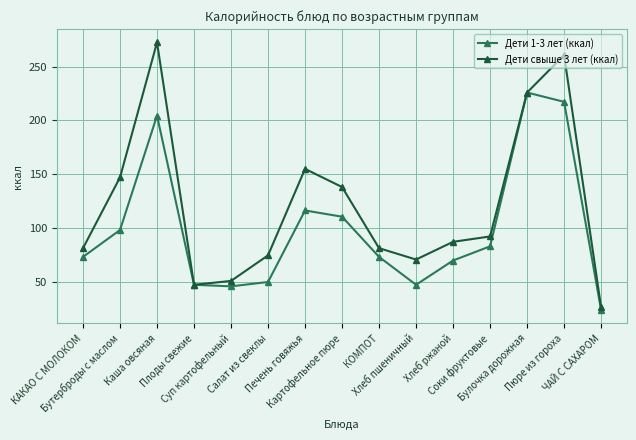

At which label does Дети 1-3 лет (ккал) reach its peak?

Булочка дорожная